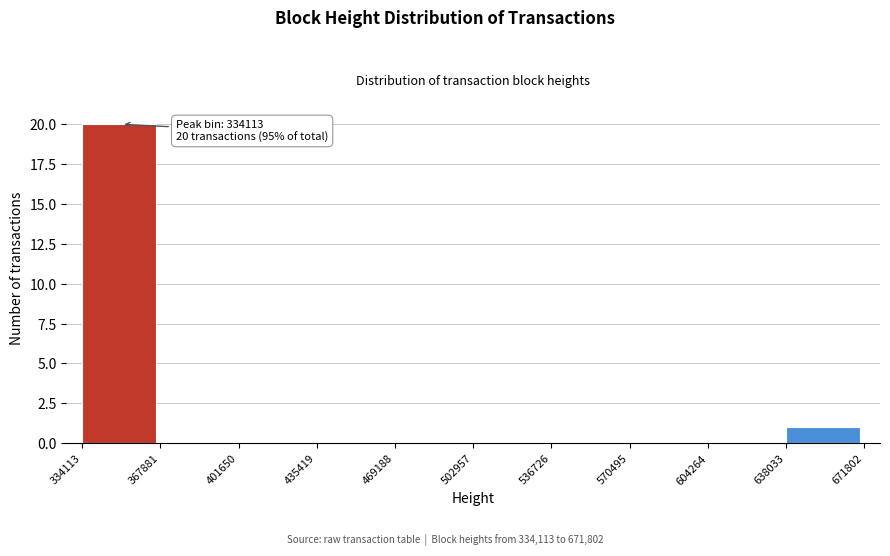

Reading left to right, extract all data points from this chart.

334113=20	367881=0	401650=0	435419=0	469188=0	502957=0	536726=0	570495=0	604264=0	638033=1